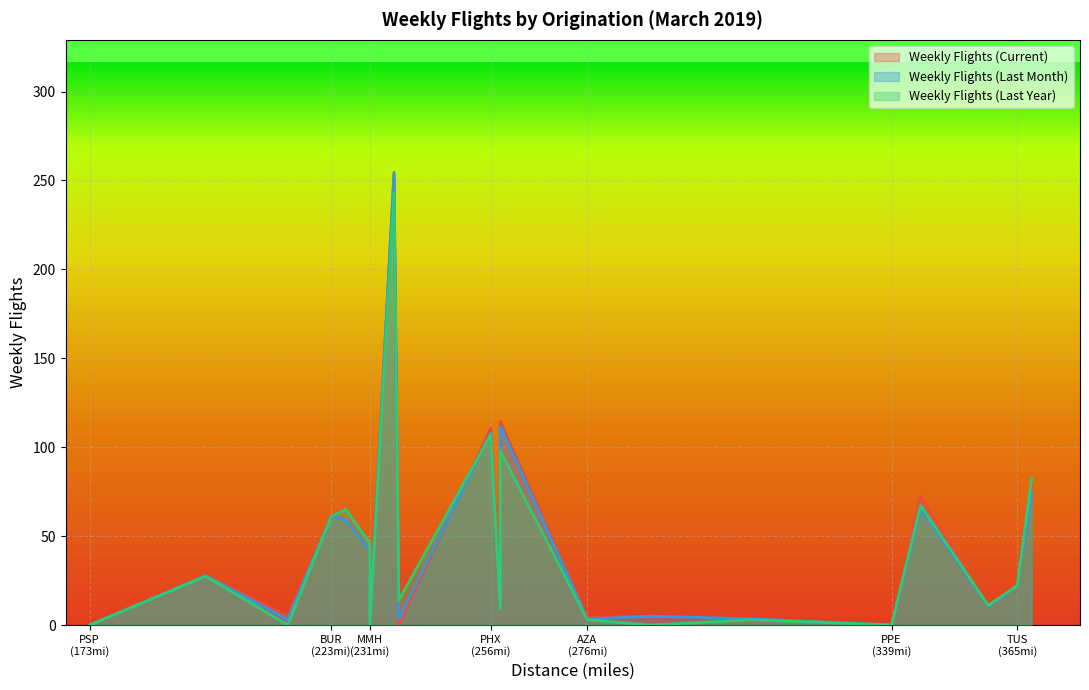

How many distinct data groups are displayed?

3